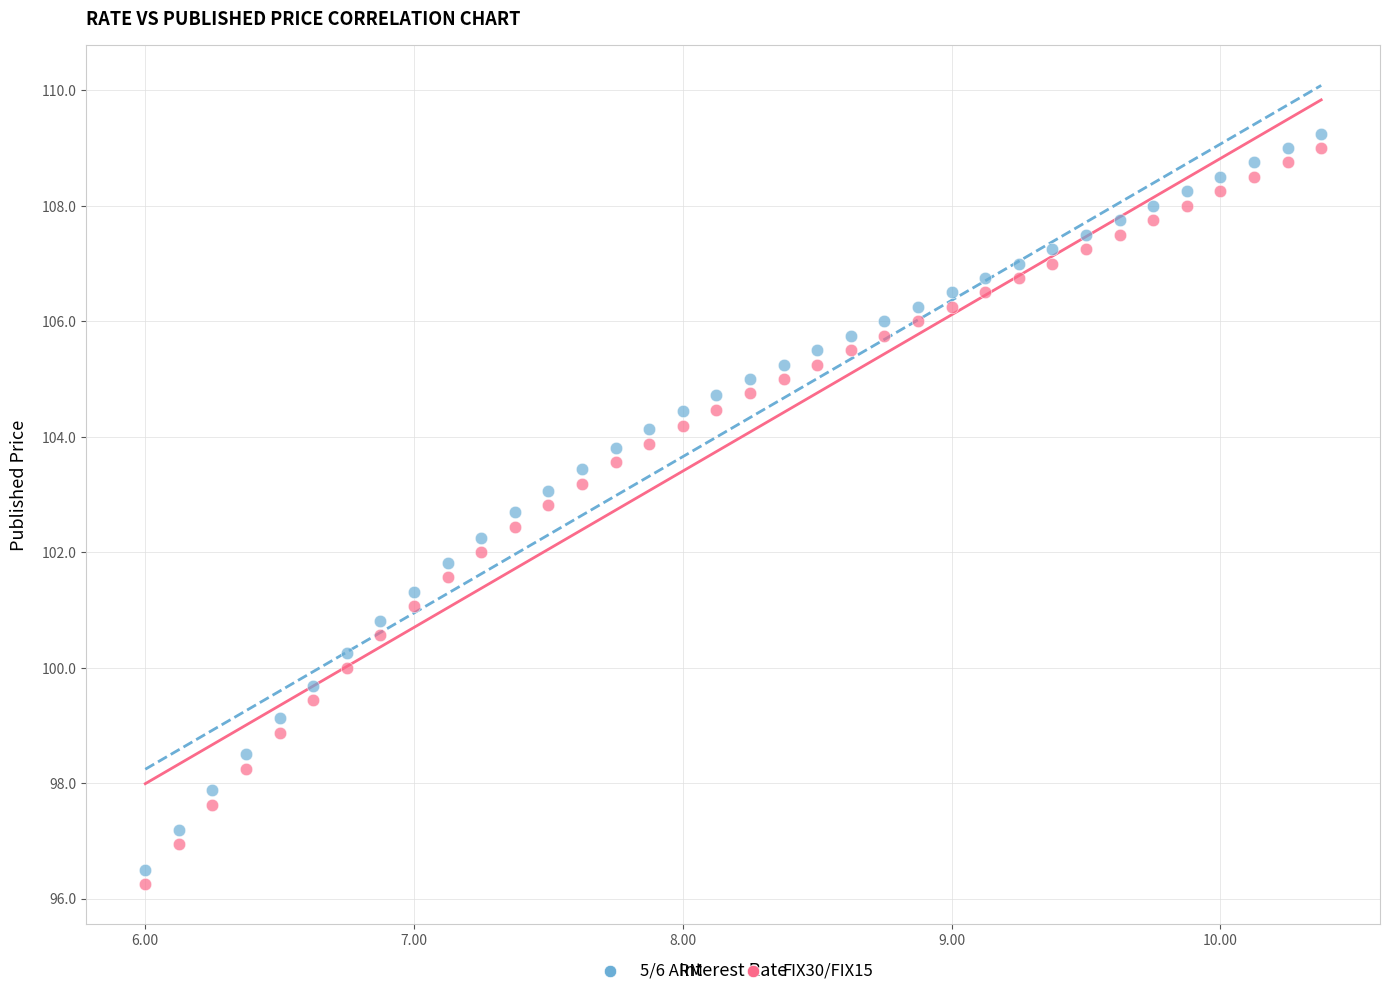

Which series reaches the maximum Y coordinate?

5/6 ARM